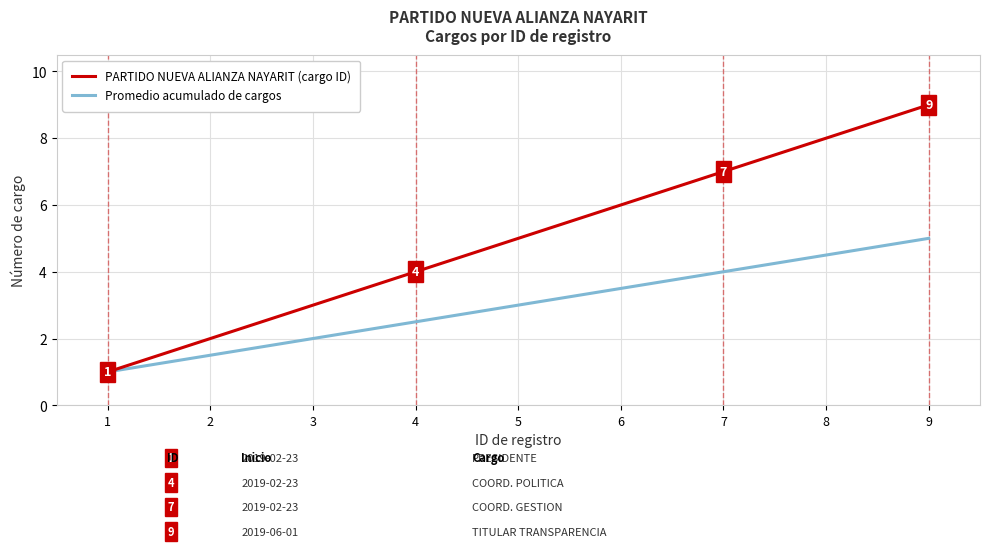

Is the value of Promedio acumulado de cargos at 3 greater than the value of PARTIDO NUEVA ALIANZA NAYARIT (cargo ID) at 5?

No